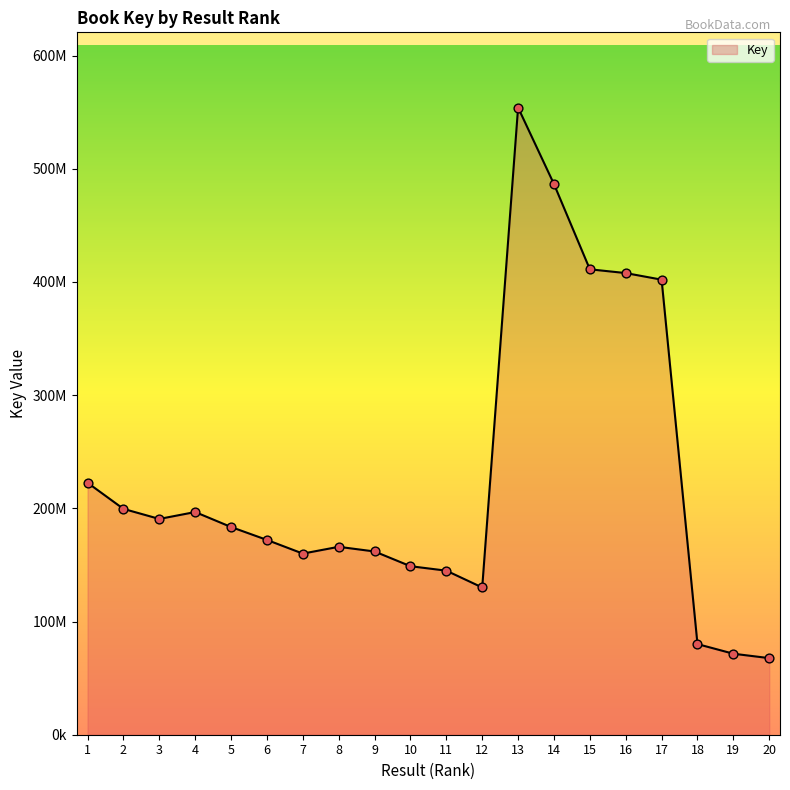

Does the chart have visible grid lines?

No